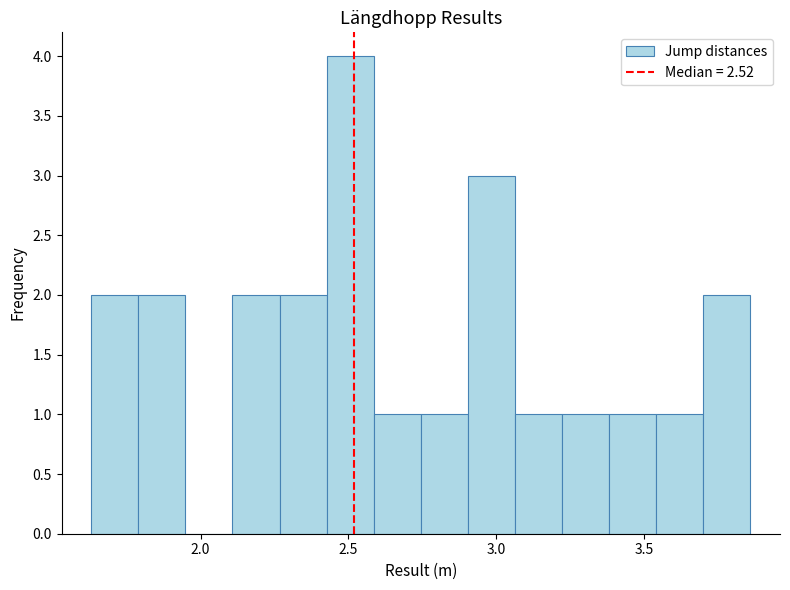

Around what value on the x-axis is the tallest bar? Give the approximate position of its centre, as read against the axis.

2.50